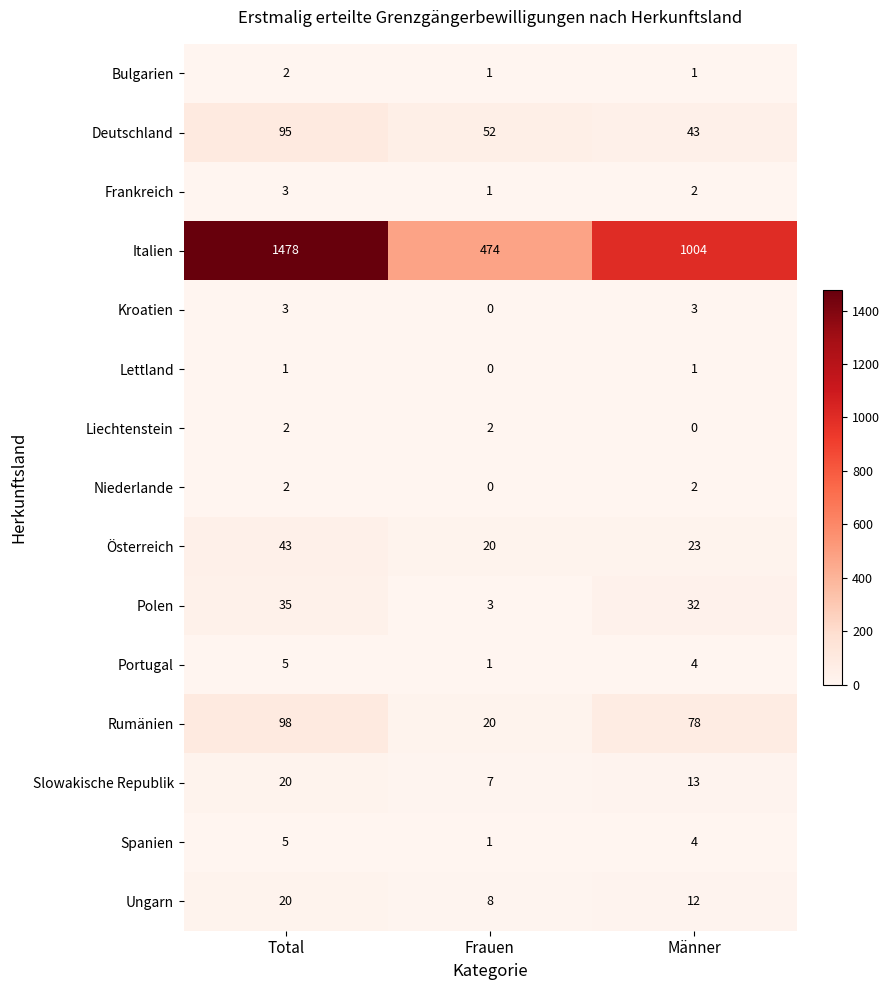

What is the sum of all Spanien values?

10